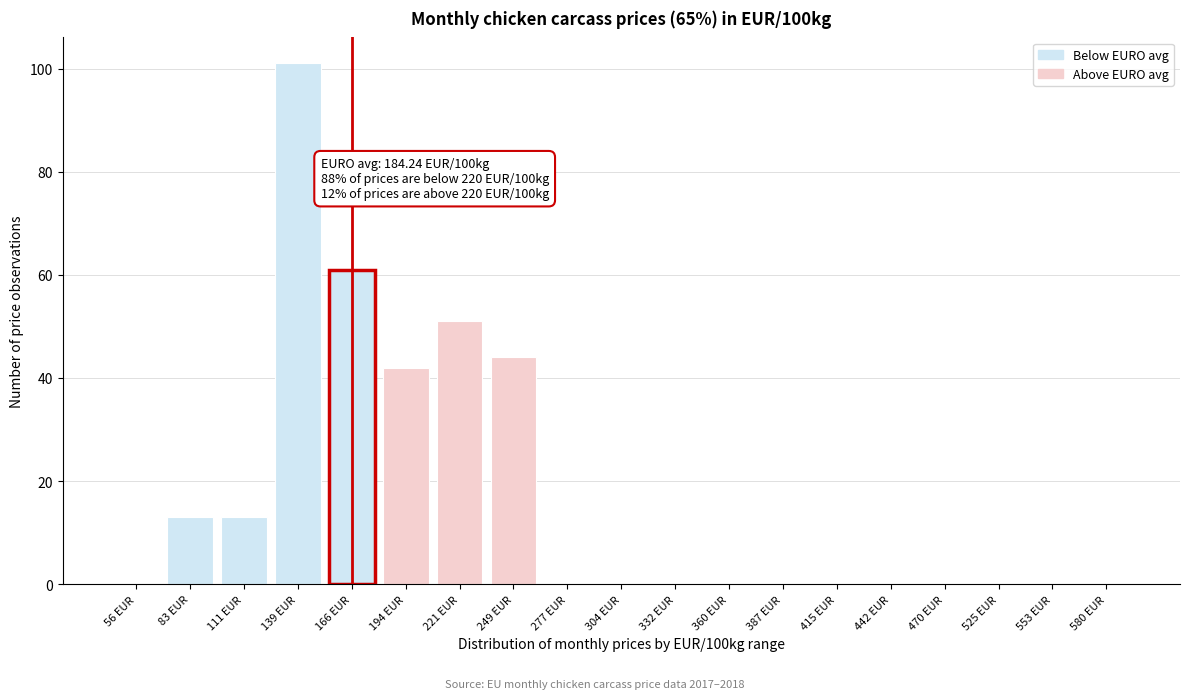

Reading right to left, transcribe all the data shown in this chart.

580 EUR=0	553 EUR=0	525 EUR=0	470 EUR=0	442 EUR=0	415 EUR=0	387 EUR=0	360 EUR=0	332 EUR=0	304 EUR=0	277 EUR=0	249 EUR=44	221 EUR=51	194 EUR=42	166 EUR=61	139 EUR=101	111 EUR=13	83 EUR=13	56 EUR=0